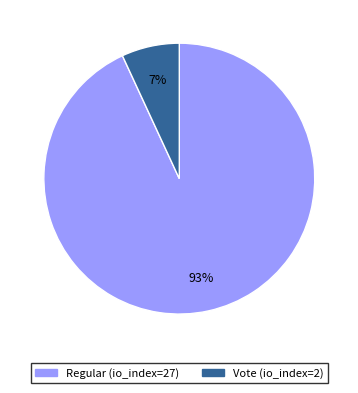

Is there any slice that represents more than half of the pie?

Yes